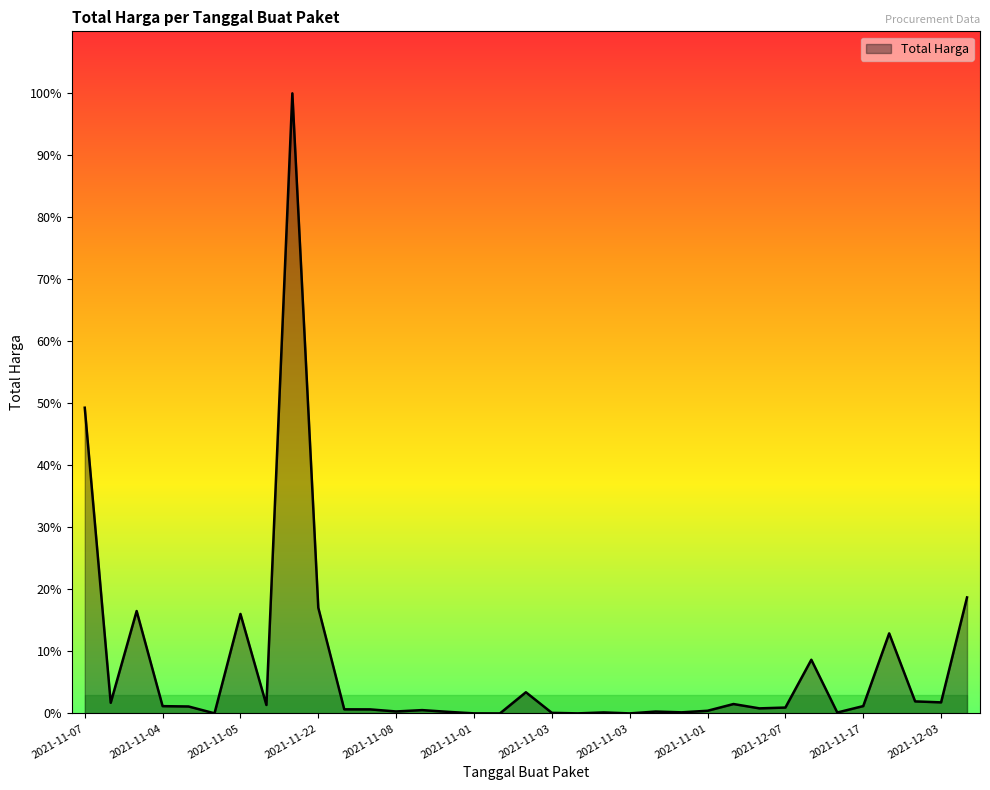

At which category does the chart reach its minimum across all series?

2021-11-03